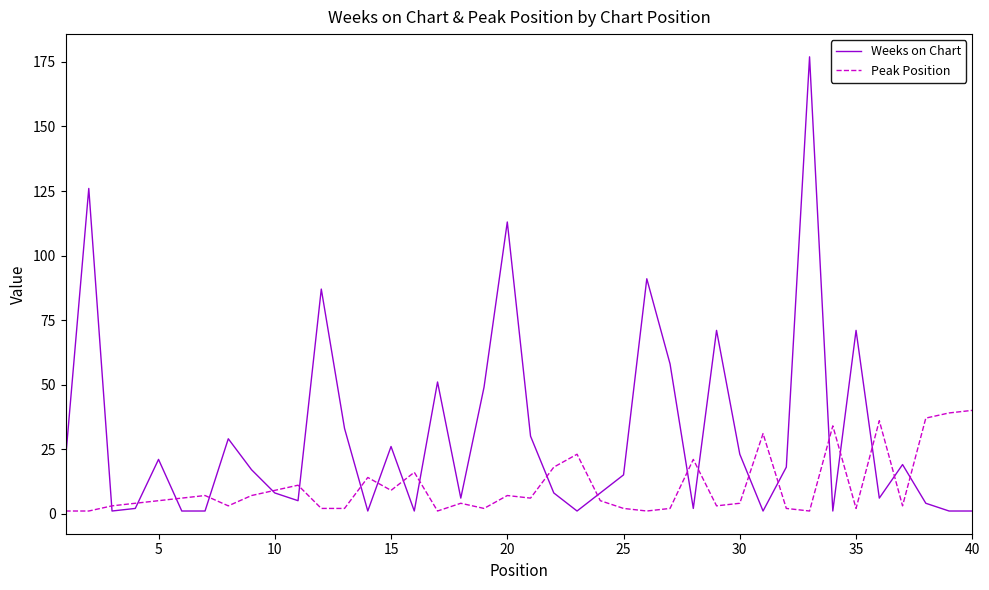

List the series in order of their peak value, highest first.

Weeks on Chart, Peak Position